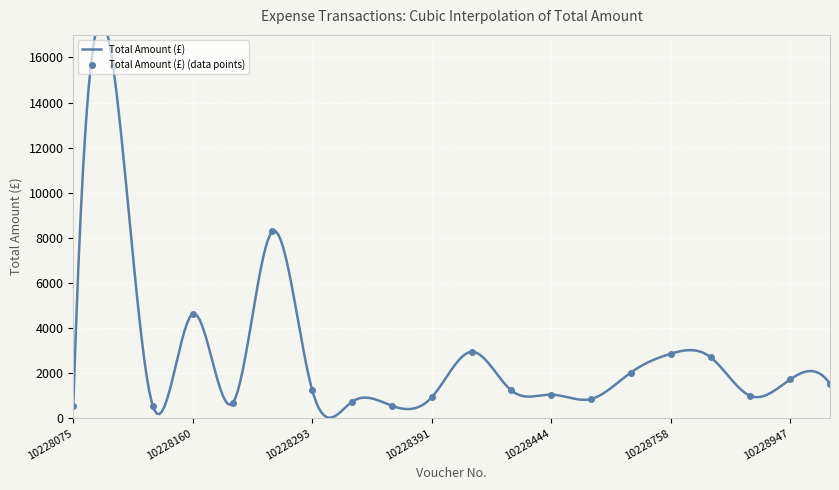

Rank the categories by value from highest to lowest.

10229102, 10228292, 10228160, 10228392, 10228758, 10228760, 10228607, 10228947, 10229131, 10228293, 10228441, 10228444, 10228888, 10228391, 10228606, 10228294, 10228161, 10228295, 10228075, 10228159